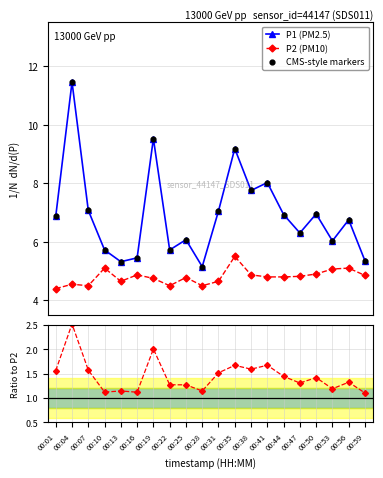

At how many categories does at least one series exceed 7?

7